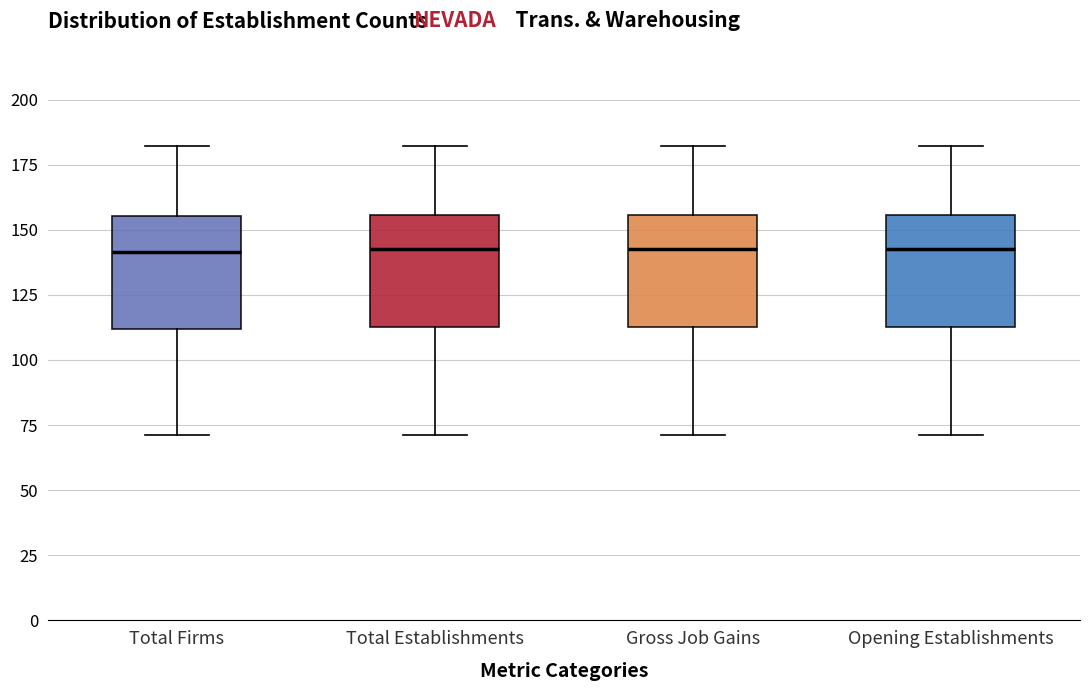

Reading left to right, read every box against the y-axis: the position of its median line, the range the box covers, and the ends of its whiskers. The values are not printed on the chart, so give them approximately, as read against the axis.

Total Firms: median 140, box 110 to 155, whiskers 70 to 180
Total Establishments: median 145, box 115 to 155, whiskers 70 to 180
Gross Job Gains: median 145, box 115 to 155, whiskers 70 to 180
Opening Establishments: median 145, box 115 to 155, whiskers 70 to 180